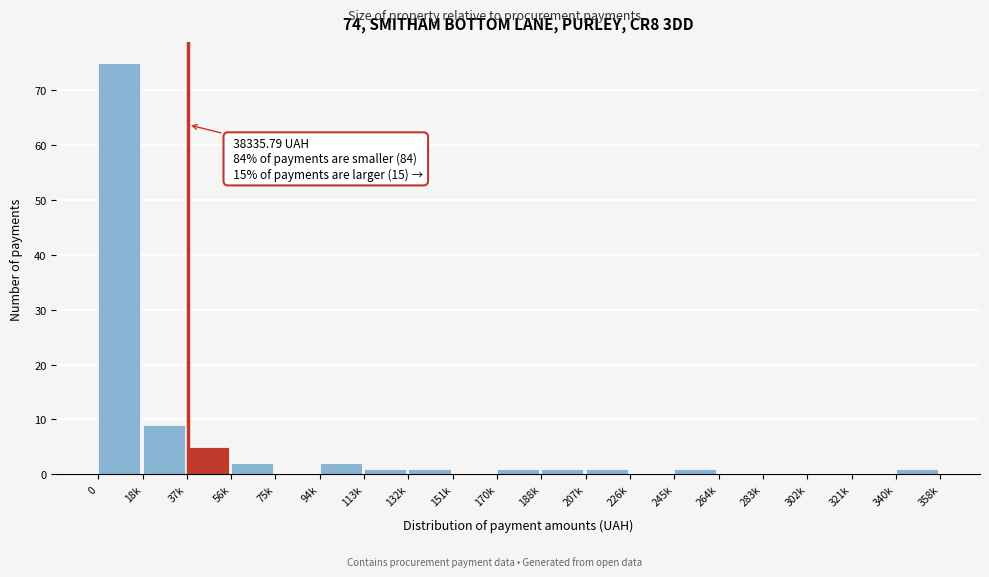

Reading right to left, what are all the values shown in this chart?

340k=1	321k=0	302k=0	283k=0	264k=0	245k=1	226k=0	207k=1	188k=1	170k=1	151k=0	132k=1	113k=1	94k=2	75k=0	56k=2	37k=5	18k=9	0=75